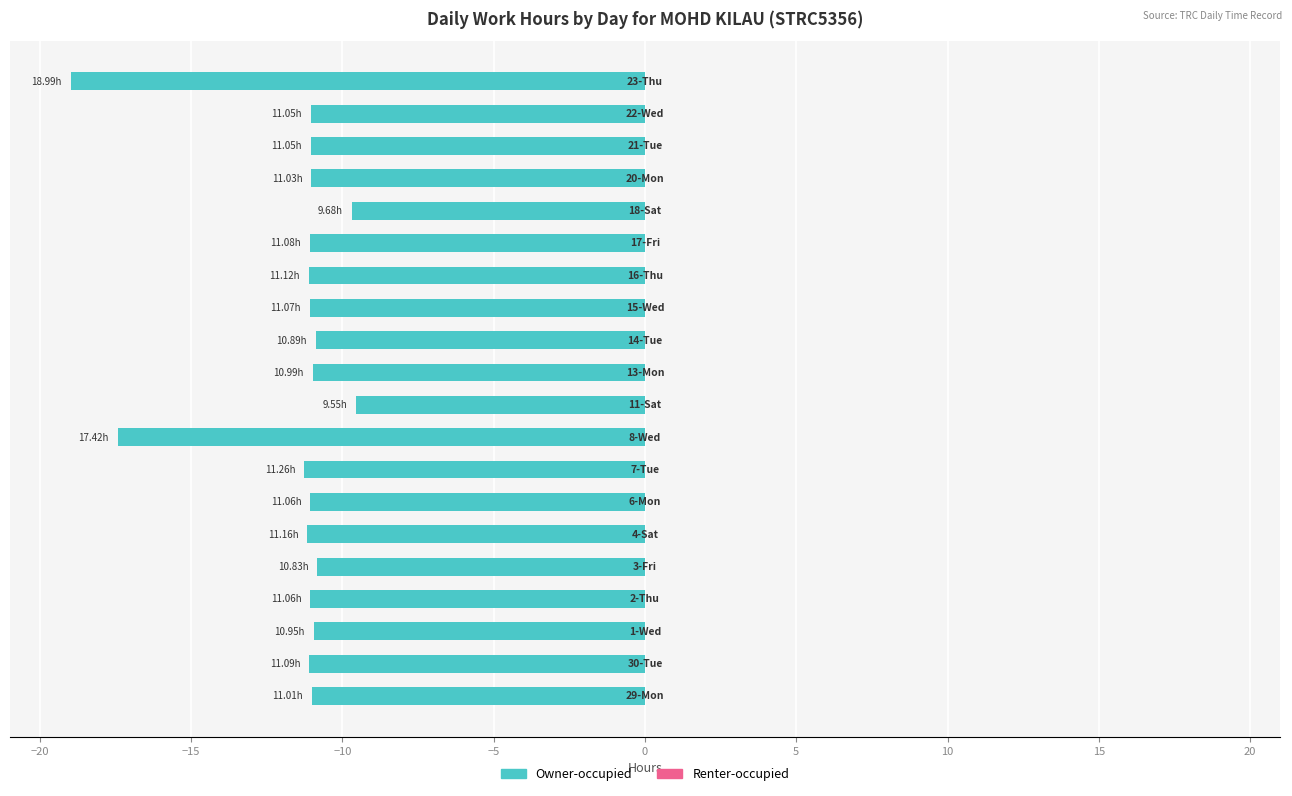

What is the sum of all values?

-232.3